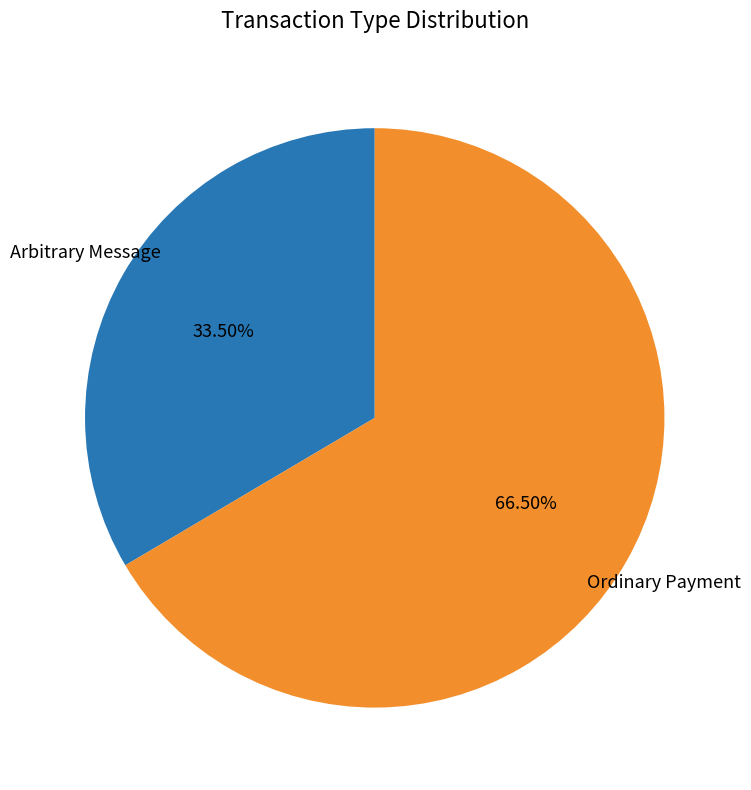

Is there a majority slice in this chart?

Yes